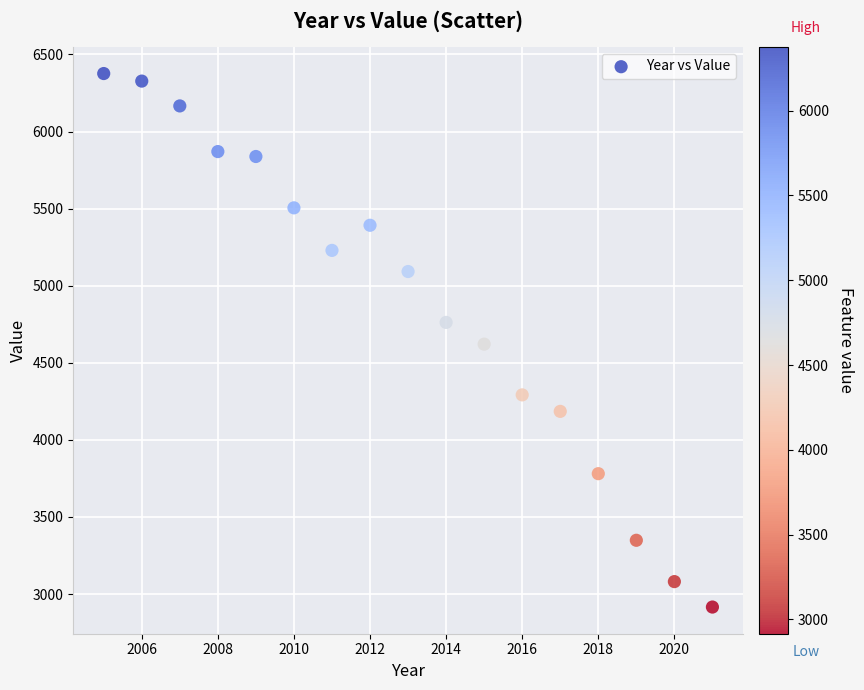

What is the range of Y values (max minus min)?

3460